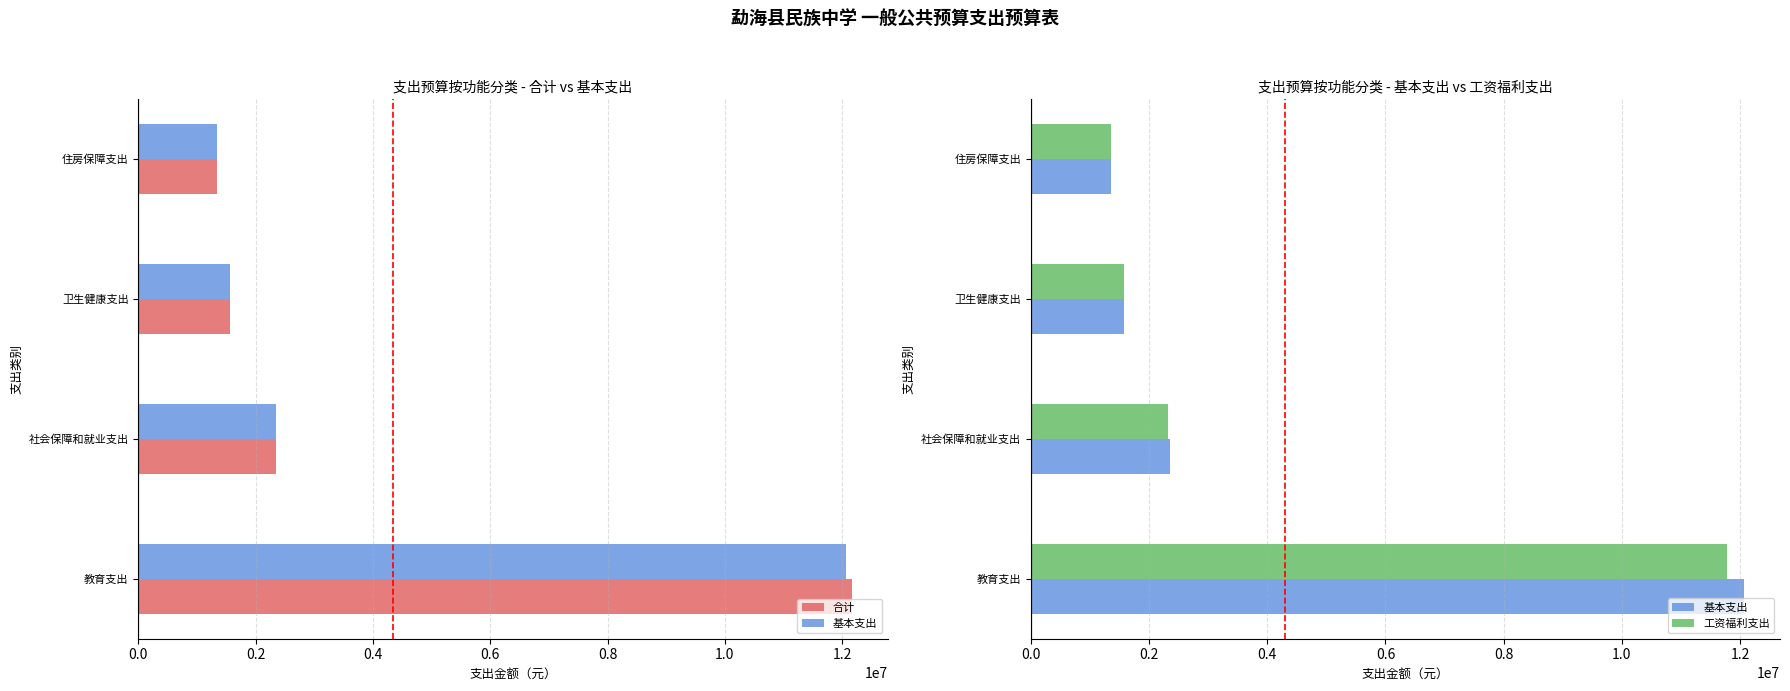

Reading right to left, transcribe all the data shown in this chart.

合计: 0.6=1348289.3	0.4=1567328.6	0.2=2351863.0	0.0=12164692.6
基本支出: 0.6=1348289.3	0.4=1567328.6	0.2=2351863.0	0.0=12072457.6
工资福利支出: 0.6=1348289.3	0.4=1567328.6	0.2=2327063.0	0.0=11773470.0